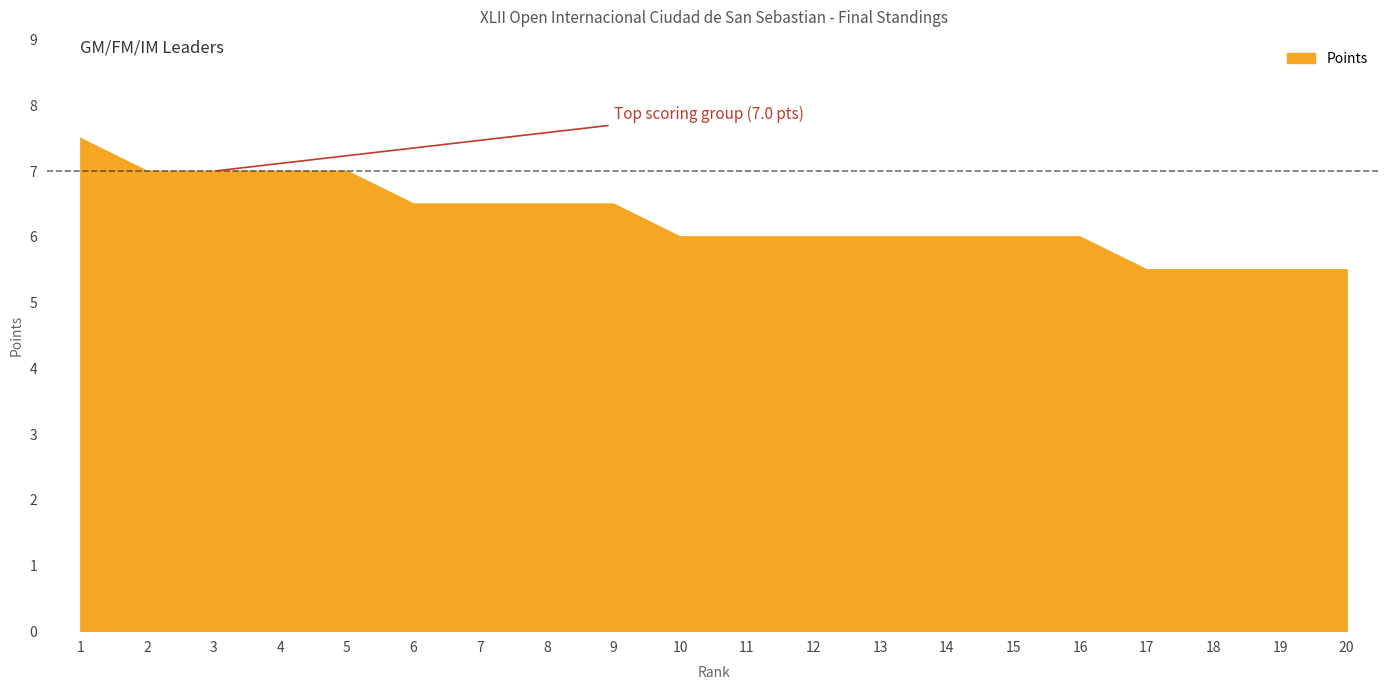

What is the minimum value shown in the chart?

5.5